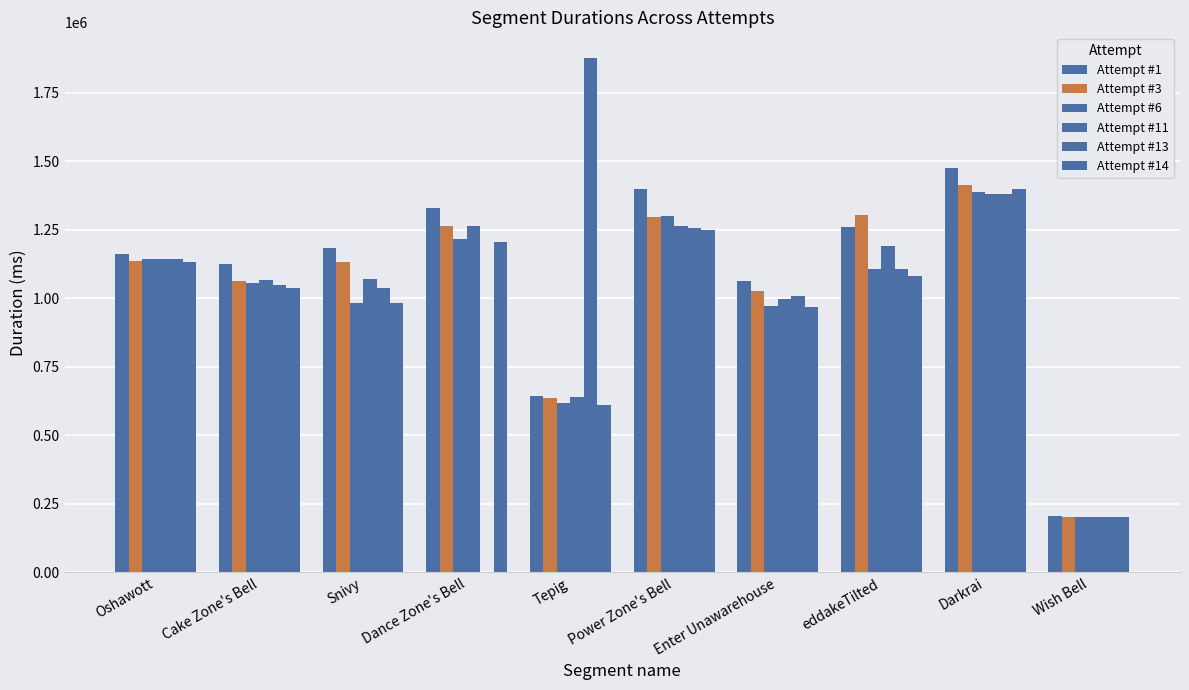

At which label does Attempt #6 first exceed 1105553?

Oshawott